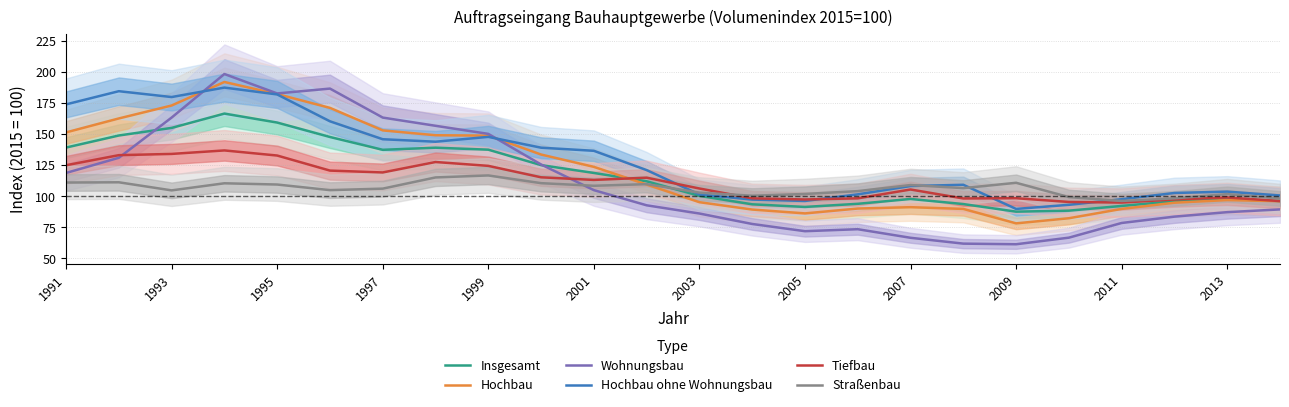

What is the minimum value shown in the chart?

61.4